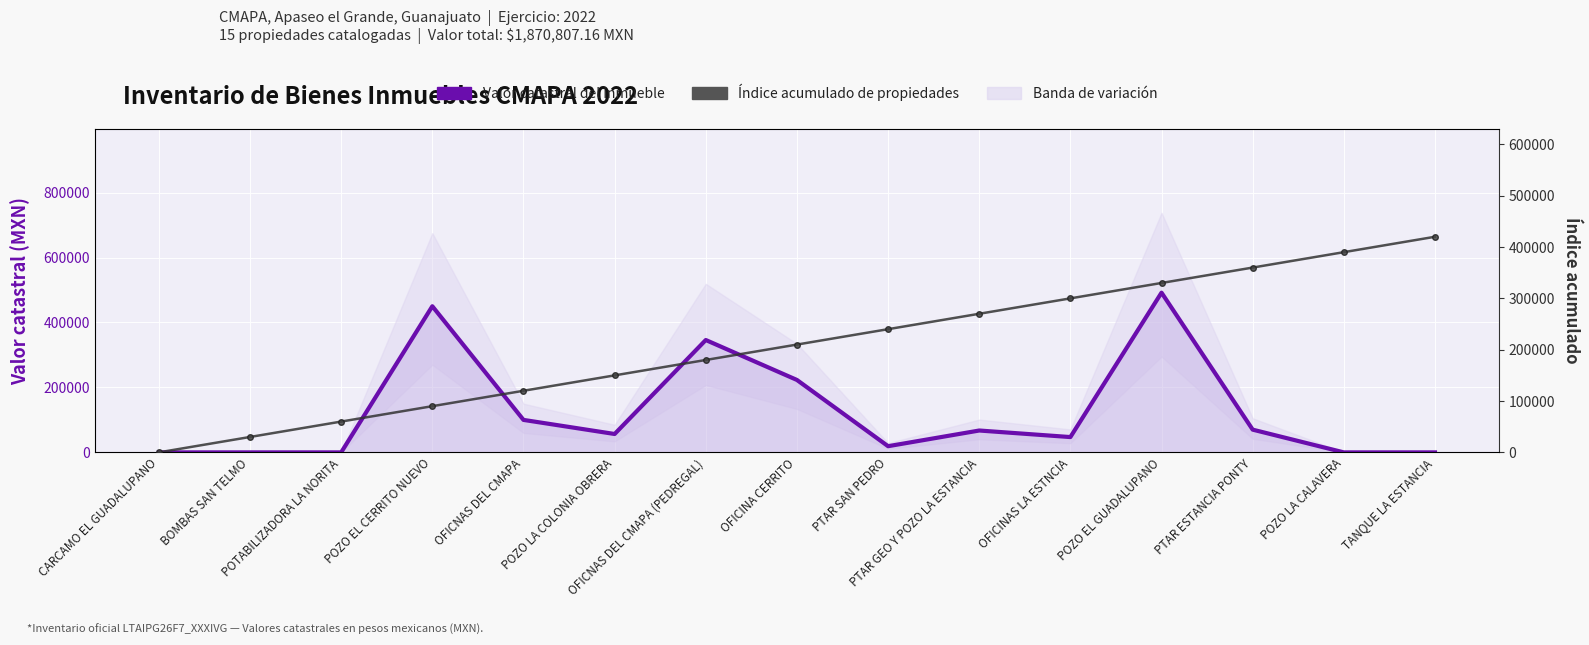

Reading left to right, list all the values displayed in this chart.

Valor catastral del inmueble: CARCAMO EL GUADALUPANO=0.0	BOMBAS SAN TELMO=0.0	POTABILIZADORA LA NORITA=0.0	POZO EL CERRITO NUEVO=450000.0	OFICNAS DEL CMAPA=99994.0	POZO LA COLONIA OBRERA=56610.0	OFICNAS DEL CMAPA (PEDREGAL)=345983.0	OFICINA CERRITO=223000.0	PTAR SAN PEDRO=19030.0	PTAR GEO Y POZO LA ESTANCIA=67320.0	OFICINAS LA ESTNCIA=47130.7	POZO EL GUADALUPANO=491769.5	PTAR ESTANCIA PONTY=70000.0	POZO LA CALAVERA=0.0	TANQUE LA ESTANCIA=0.0
Índice acumulado de propiedades: CARCAMO EL GUADALUPANO=0.0	BOMBAS SAN TELMO=30000.0	POTABILIZADORA LA NORITA=60000.0	POZO EL CERRITO NUEVO=90000.0	OFICNAS DEL CMAPA=120000.0	POZO LA COLONIA OBRERA=150000.0	OFICNAS DEL CMAPA (PEDREGAL)=180000.0	OFICINA CERRITO=210000.0	PTAR SAN PEDRO=240000.0	PTAR GEO Y POZO LA ESTANCIA=270000.0	OFICINAS LA ESTNCIA=300000.0	POZO EL GUADALUPANO=330000.0	PTAR ESTANCIA PONTY=360000.0	POZO LA CALAVERA=390000.0	TANQUE LA ESTANCIA=420000.0